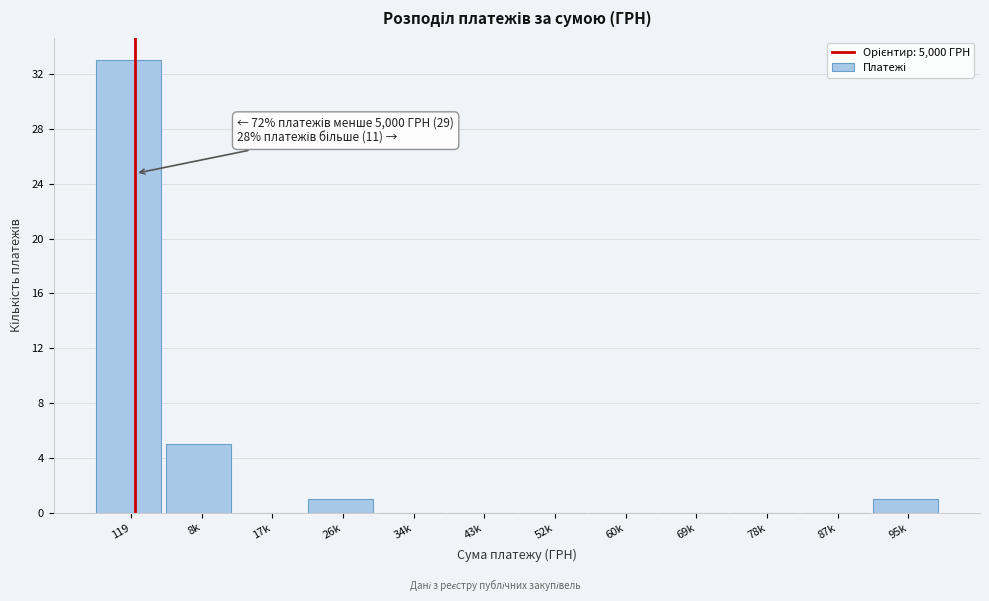

Reading left to right, list all the values displayed in this chart.

119=33	8k=5	17k=0	26k=1	34k=0	43k=0	52k=0	60k=0	69k=0	78k=0	87k=0	95k=1